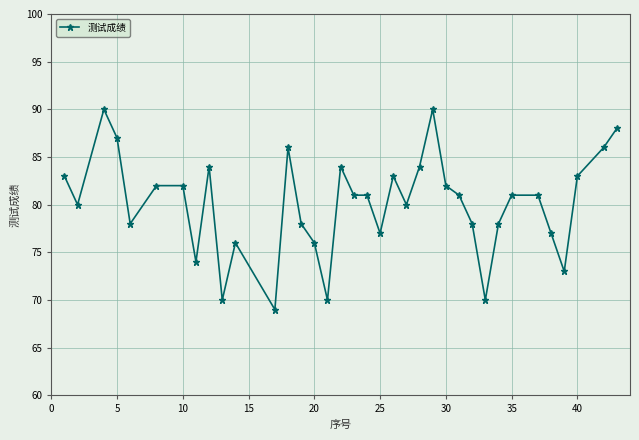

True or false: the data has more than 0 interior local peaks.

True